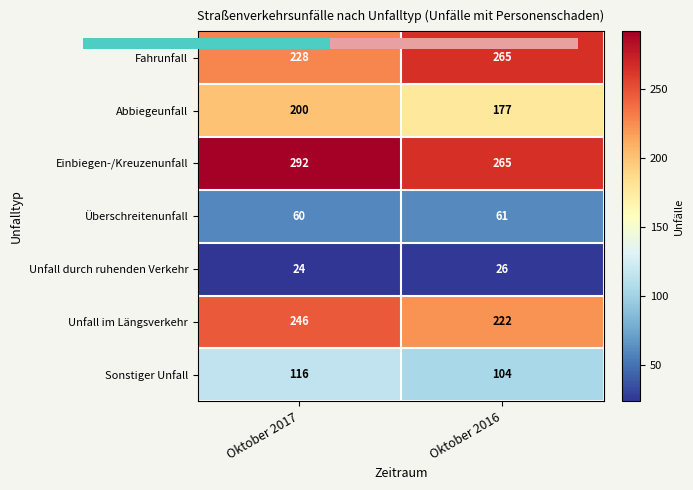

At how many categories does at least one series exceed 202?

2